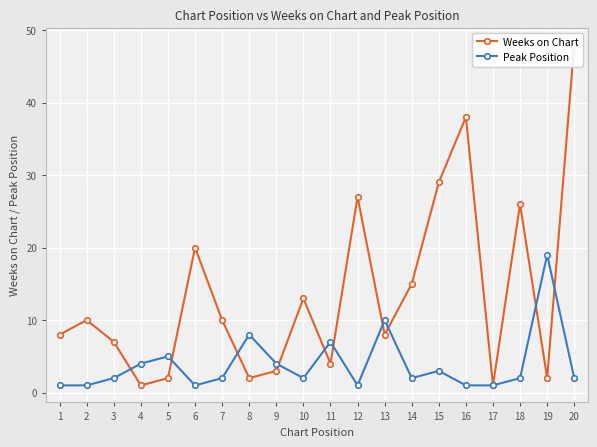

Rank the series at 11 from lowest to highest value.

Weeks on Chart, Peak Position